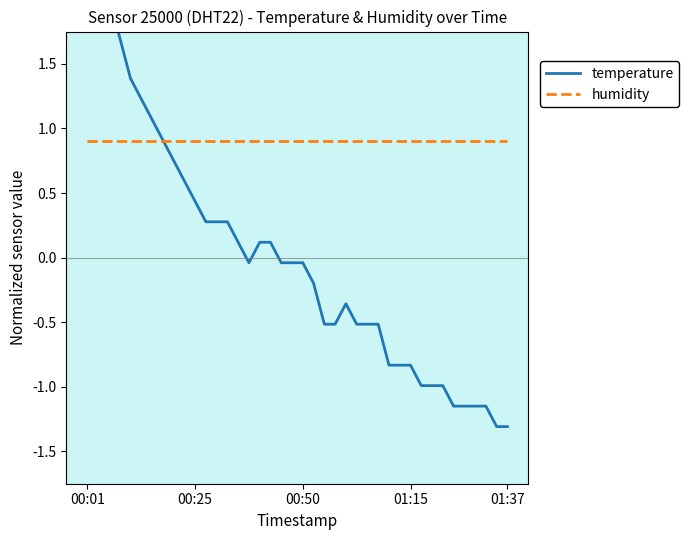

At which label does temperature first exceed 0?

00:01